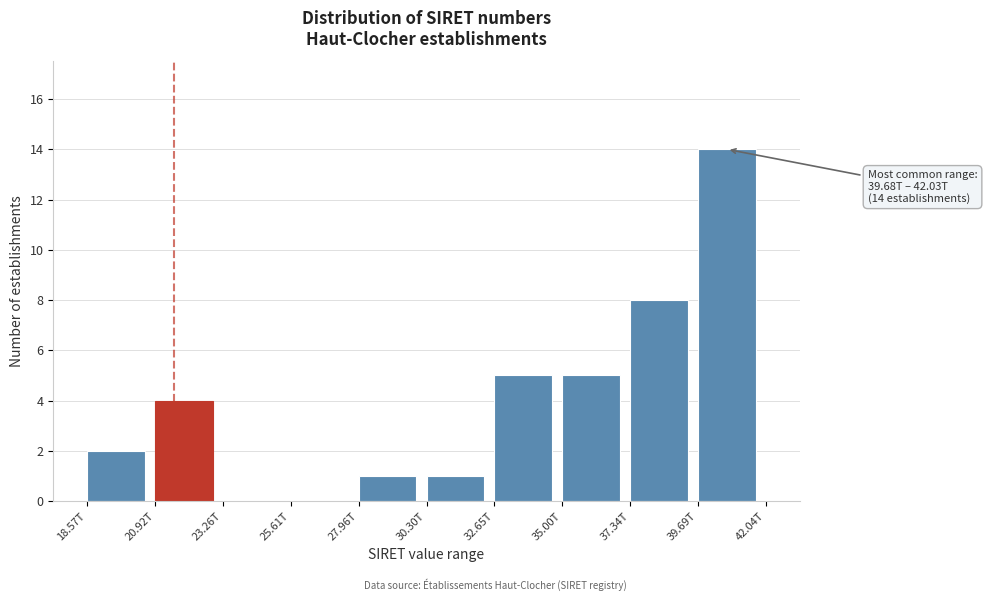

Reading left to right, extract all data points from this chart.

18.57T=2	20.92T=4	23.26T=0	25.61T=0	27.96T=1	30.30T=1	32.65T=5	35.00T=5	37.34T=8	39.69T=14